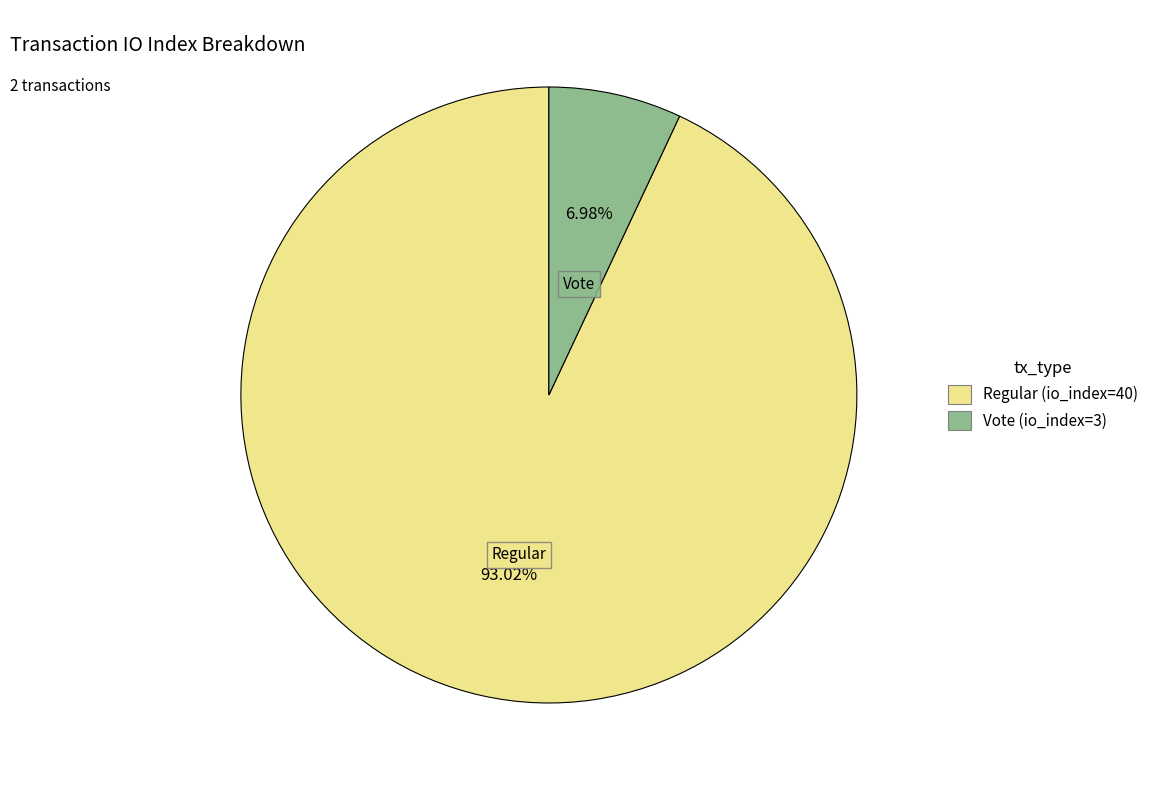

Combined, do Vote (io_index=3) and Regular (io_index=40) account for over 50%?

Yes